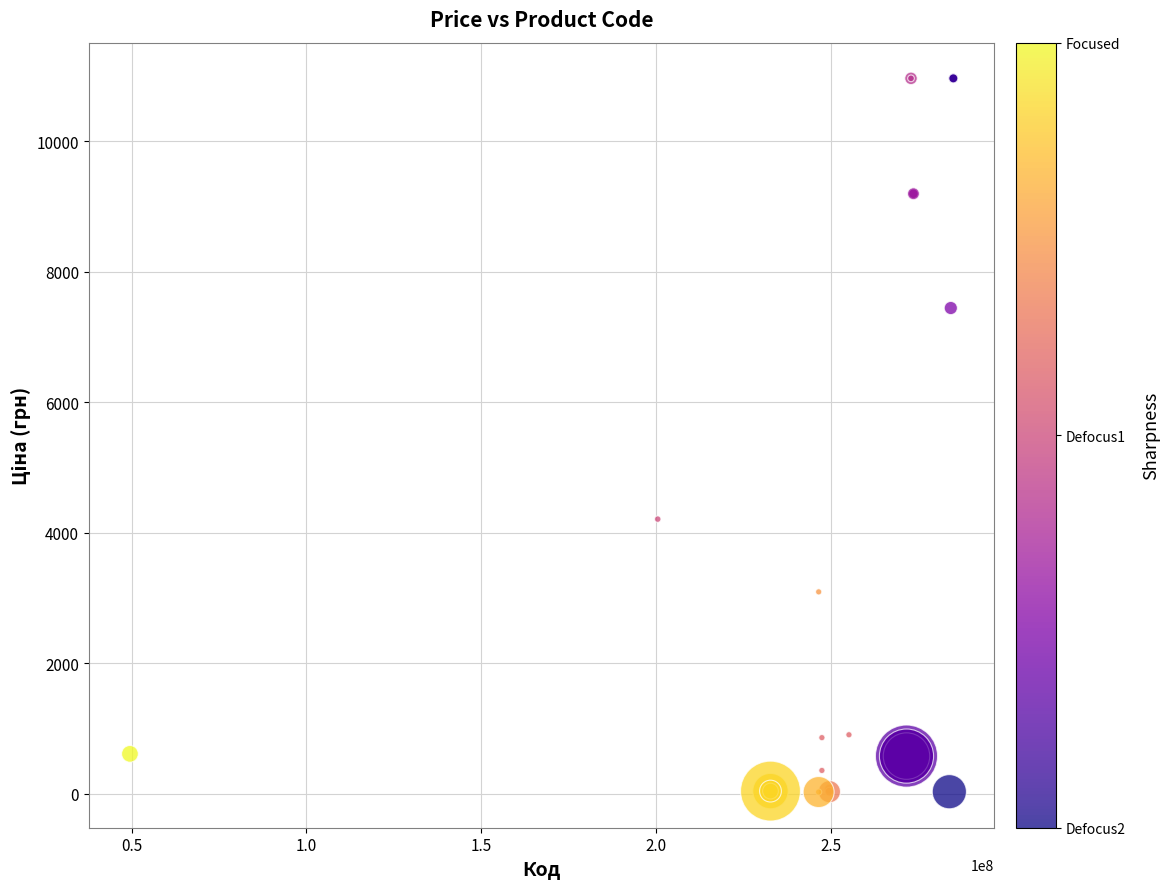

What Y value in the scatter plot is closest to 5495?

4209.5